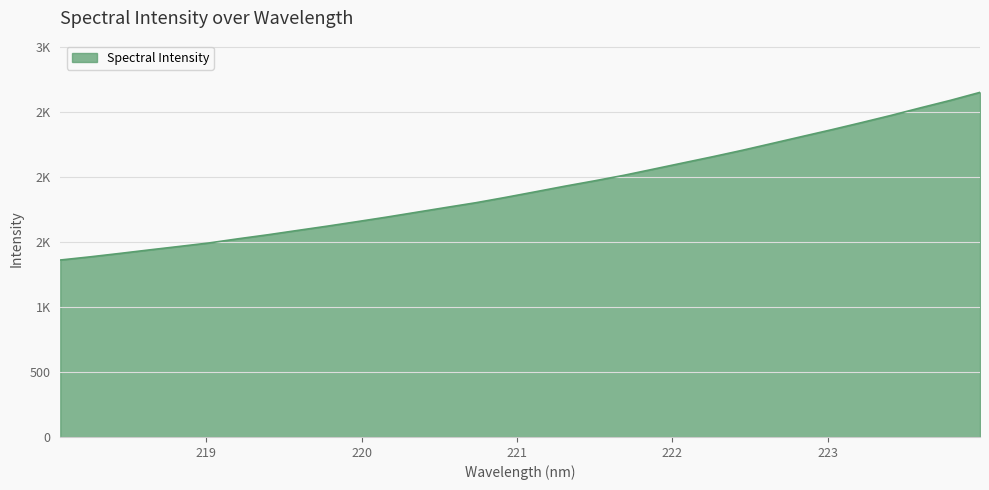

What is the greatest value displayed?

2651.0